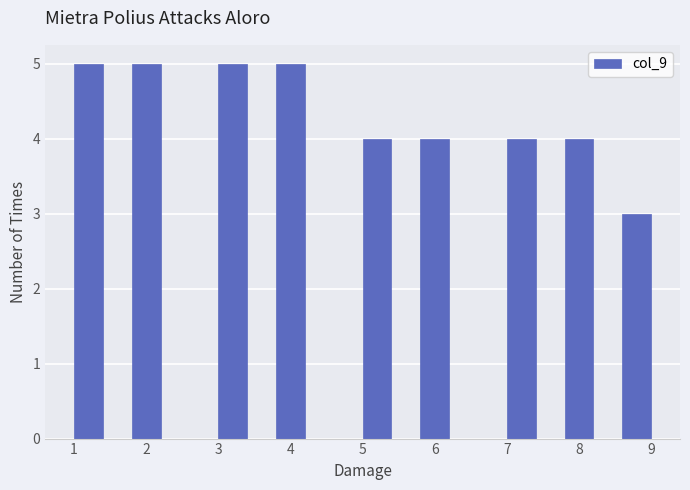

Reading left to right, list every bar in this chart as the range it spans on the x-axis followed by its height. The values are not printed on the chart, so give them approximately, as read against the axis.

1.0 to 1.4: 5
1.4 to 1.8: 0
1.8 to 2.2: 5
2.2 to 2.6: 0
2.6 to 3.0: 0
3.0 to 3.4: 5
3.4 to 3.8: 0
3.8 to 4.2: 5
4.2 to 4.6: 0
4.6 to 5.0: 0
5.0 to 5.4: 4
5.4 to 5.8: 0
5.8 to 6.2: 4
6.2 to 6.6: 0
6.6 to 7.0: 0
7.0 to 7.4: 4
7.4 to 7.8: 0
7.8 to 8.2: 4
8.2 to 8.6: 0
8.6 to 9.0: 3